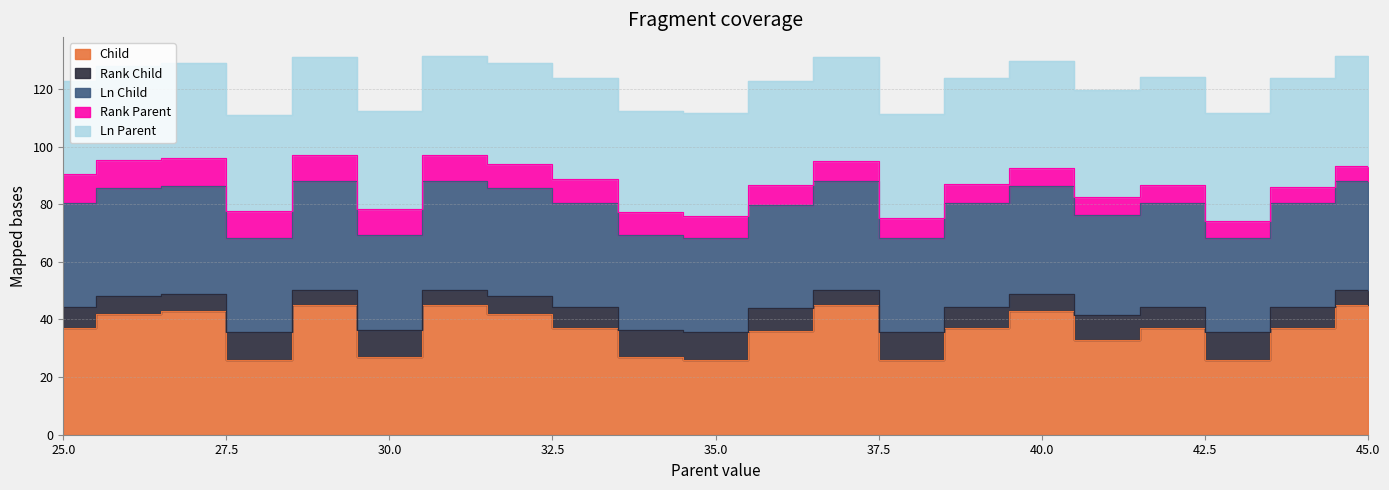

Where is the first local minimum for Rank Child?

28